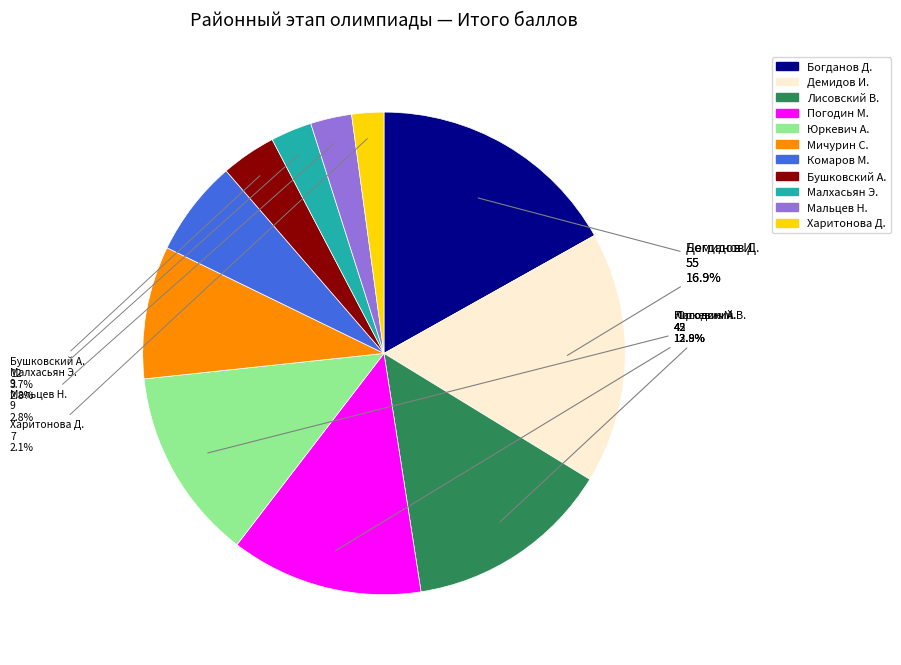

Is the sum of Харитонова Д. and Мальцев Н. greater than half?

No